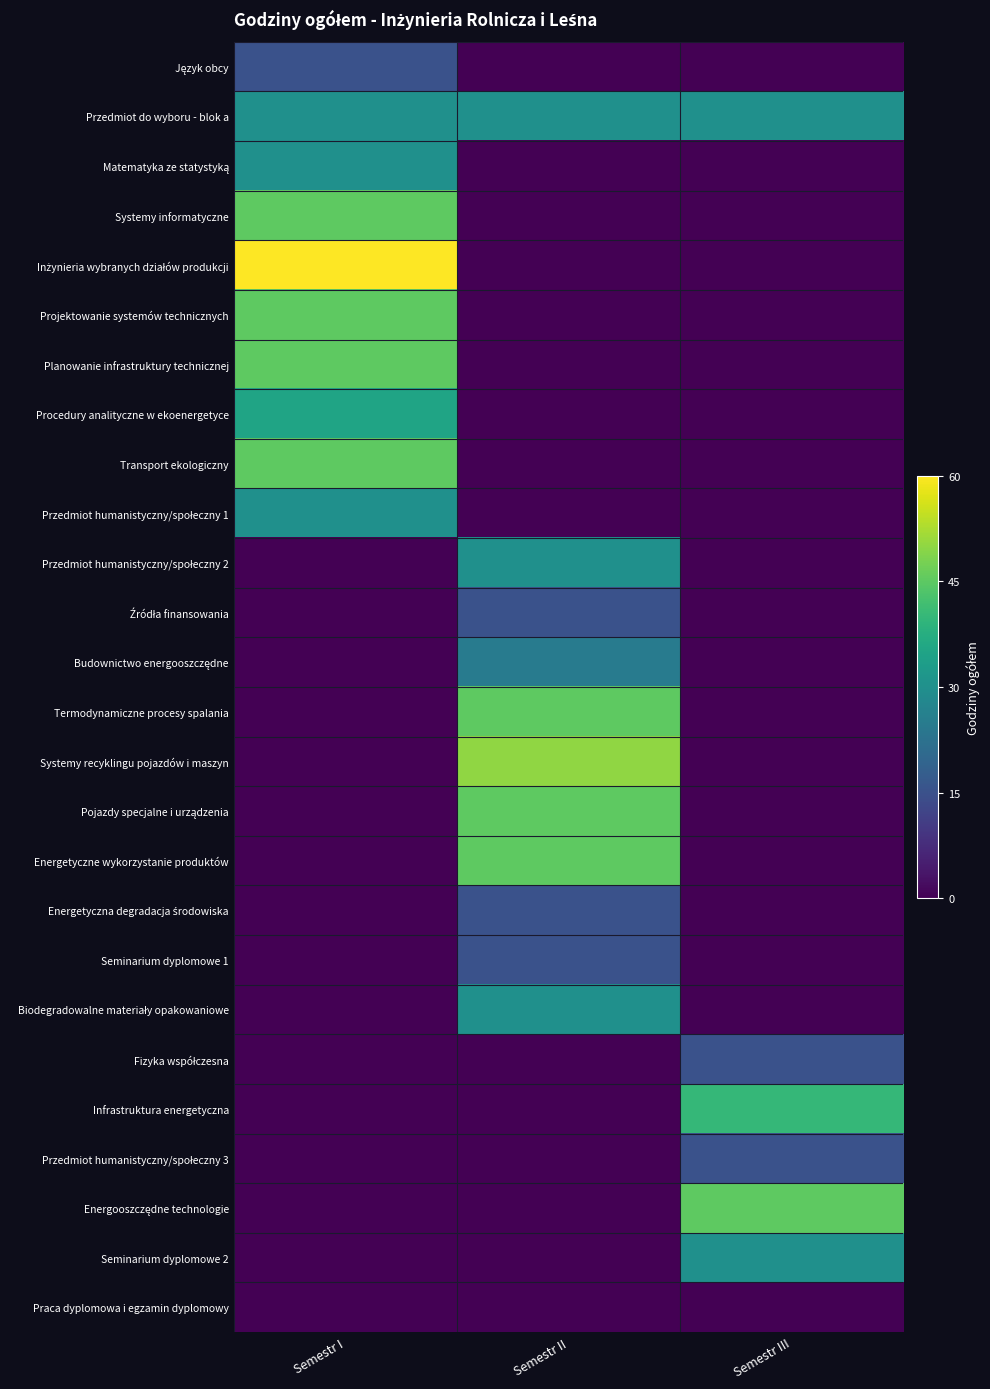

What is the total value across all series at Semestr I?

380